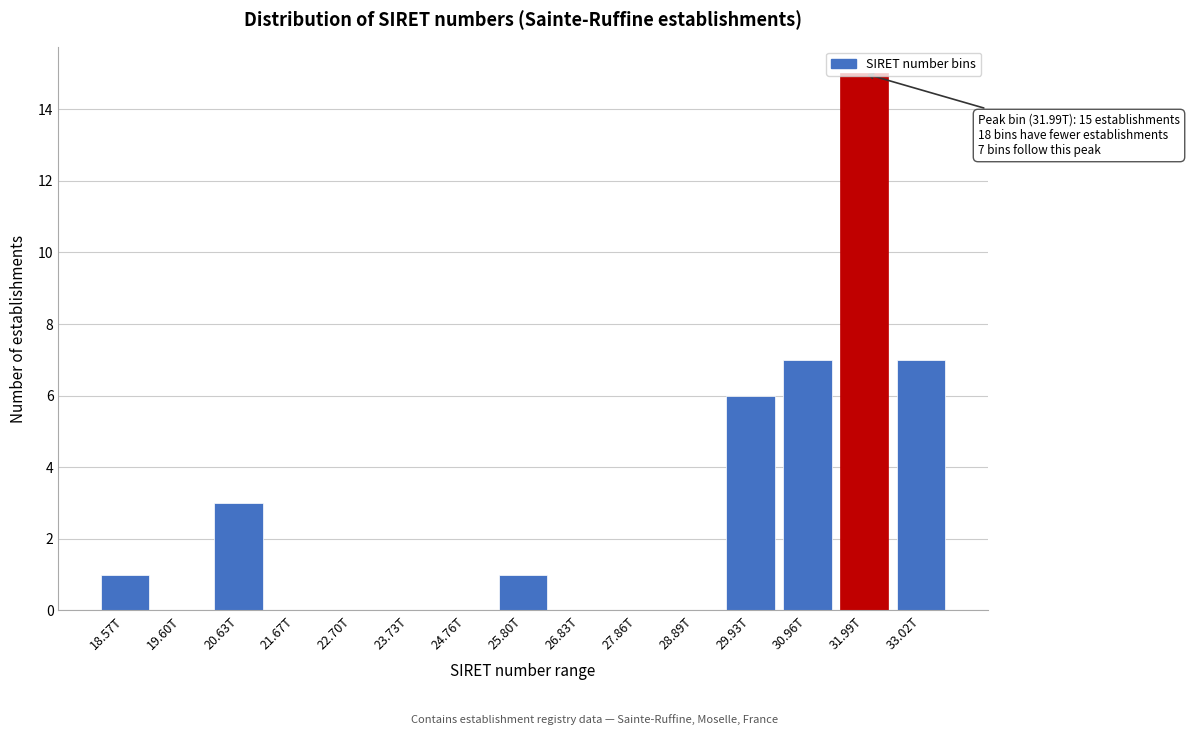

The chart shows a value of 0 at 26.83T. True or false?

True